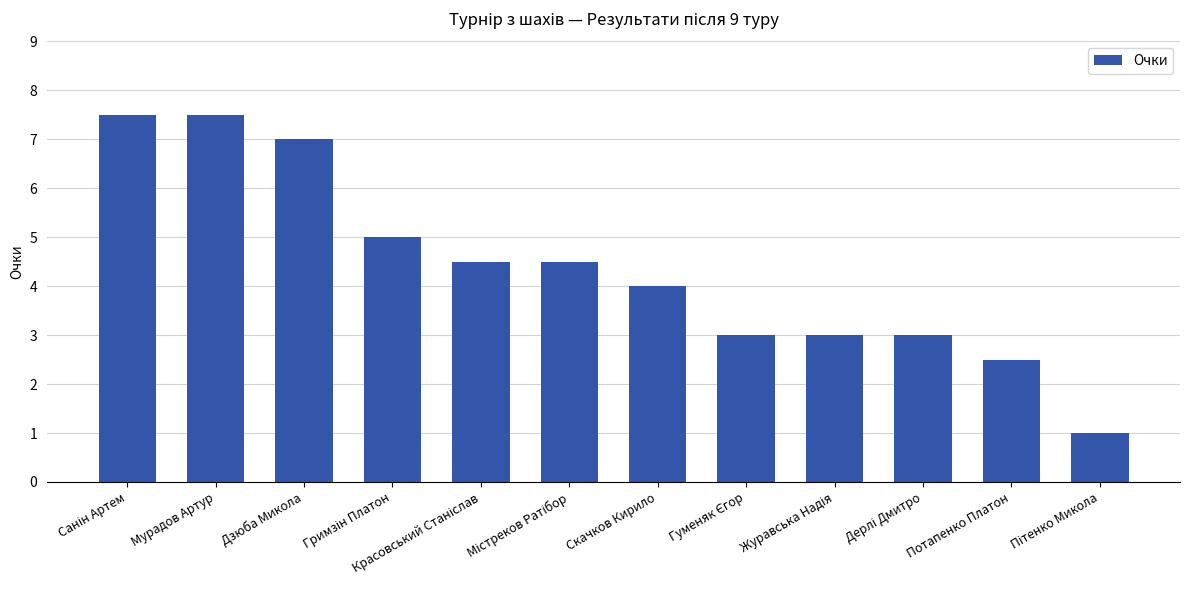

What is the smallest value displayed?

1.0